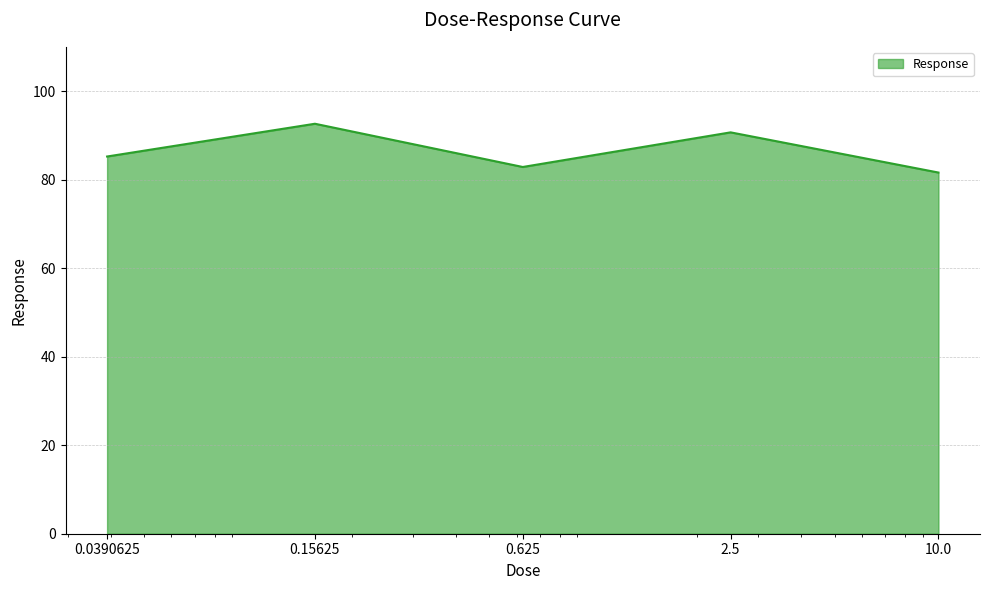

What is the sum of all values?

433.0